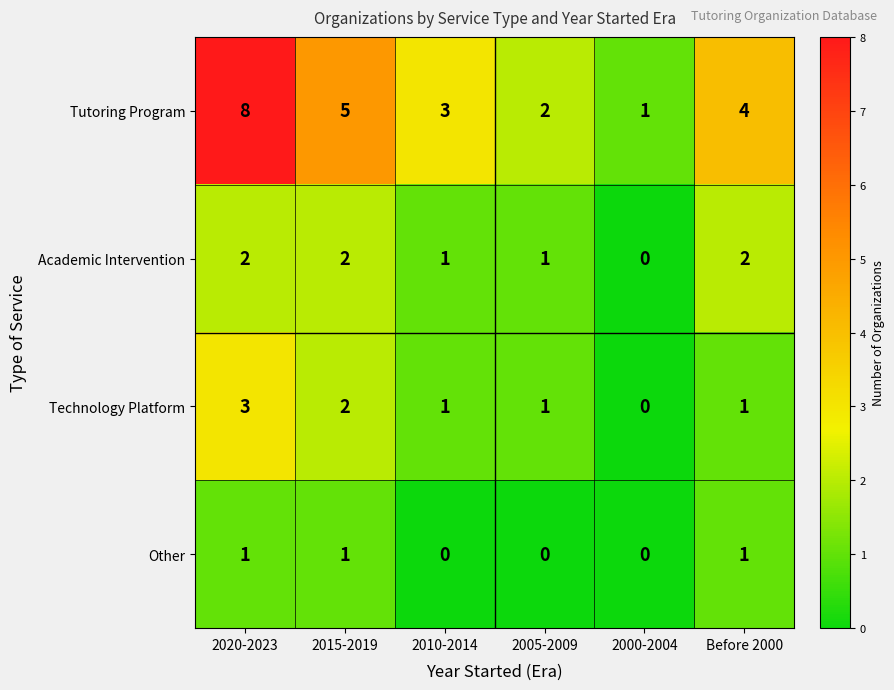

What is the difference between the highest and lowest values at 2010-2014?

3